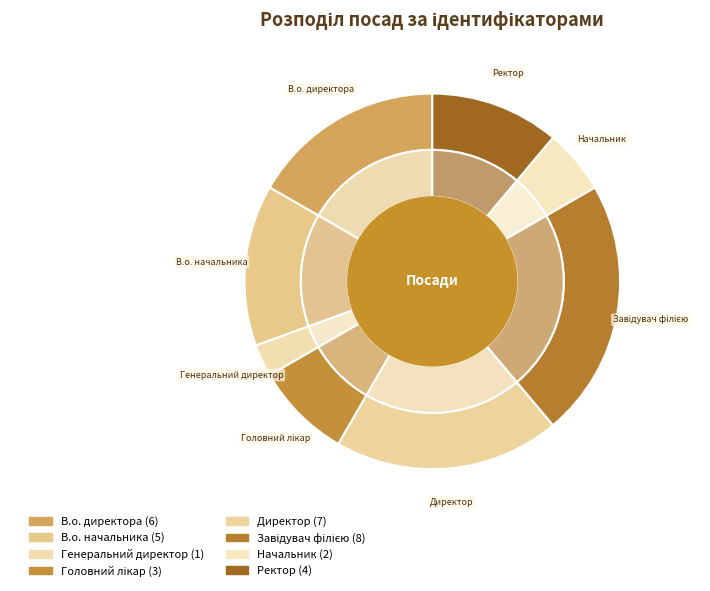

How many slices are in this pie chart?

8